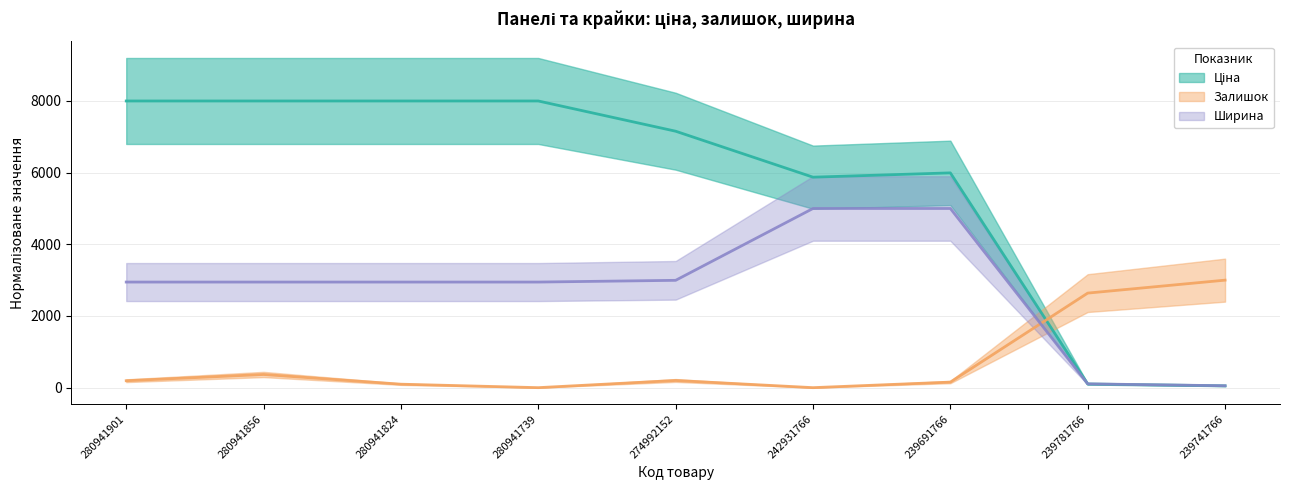

Where is the first local minimum for Ціна?

242931766